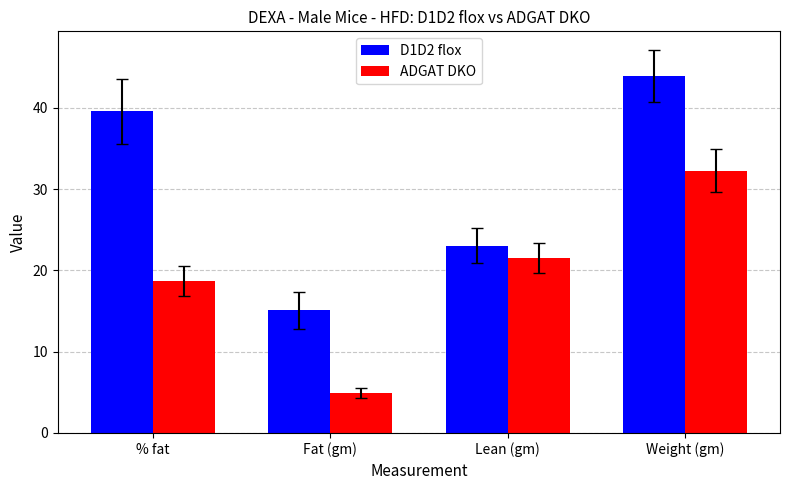

What is the difference between the second highest and second lowest values in the ADGAT DKO series?

2.8